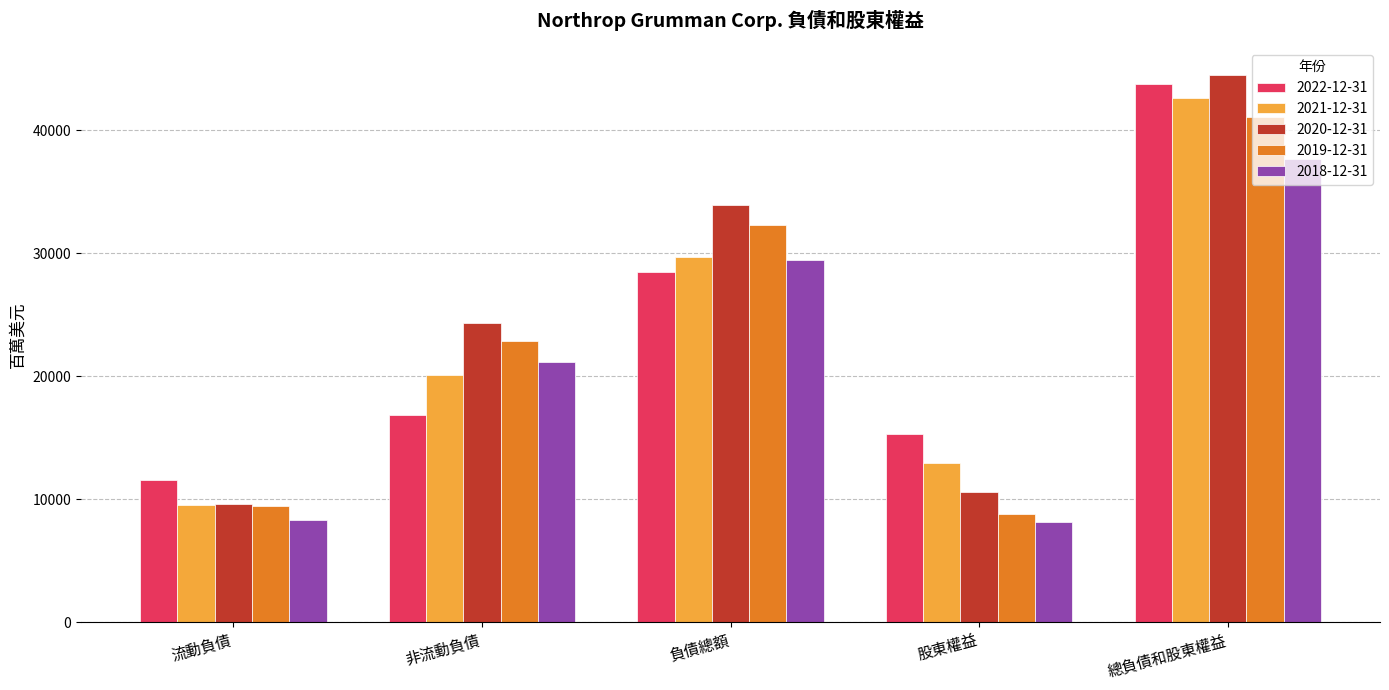

What is the total value across all series at 非流動負債?

105317